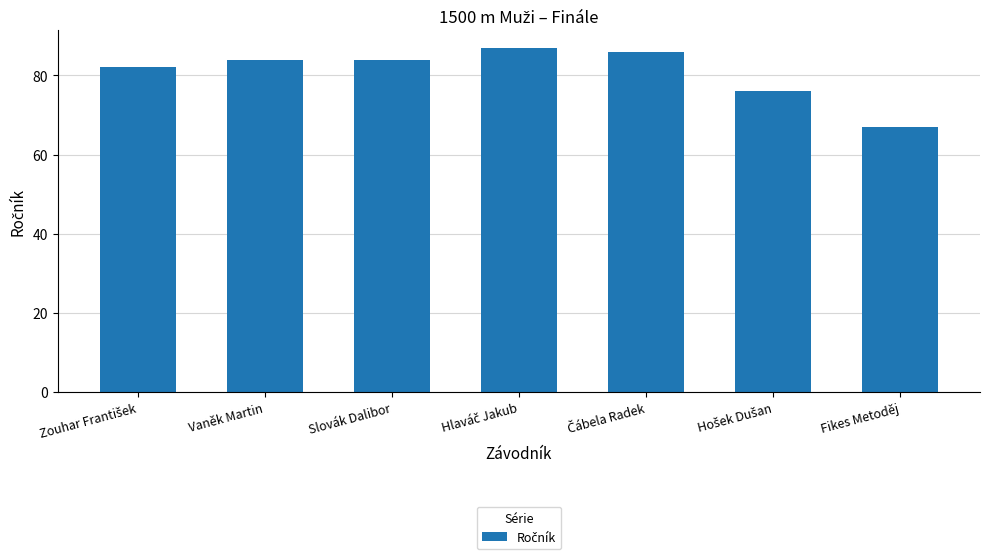

What is the change in value from Slovák Dalibor to Fikes Metoděj?

-17